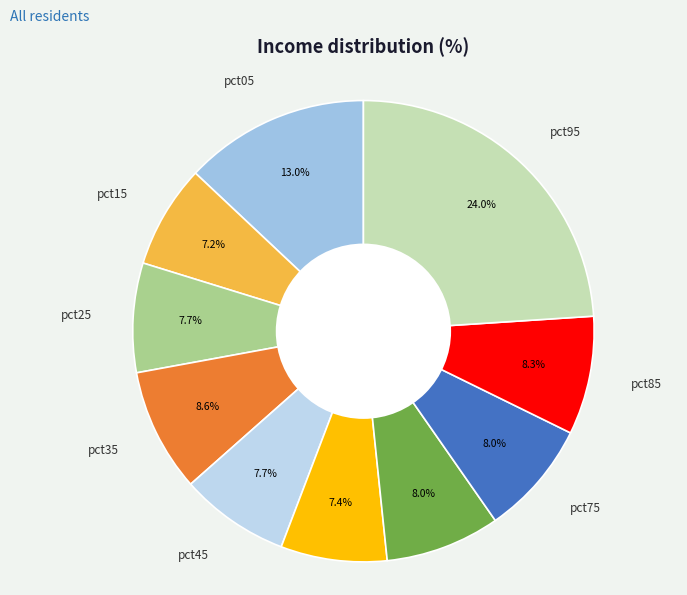

To the nearest percent, what is the average slice percentage?

10%